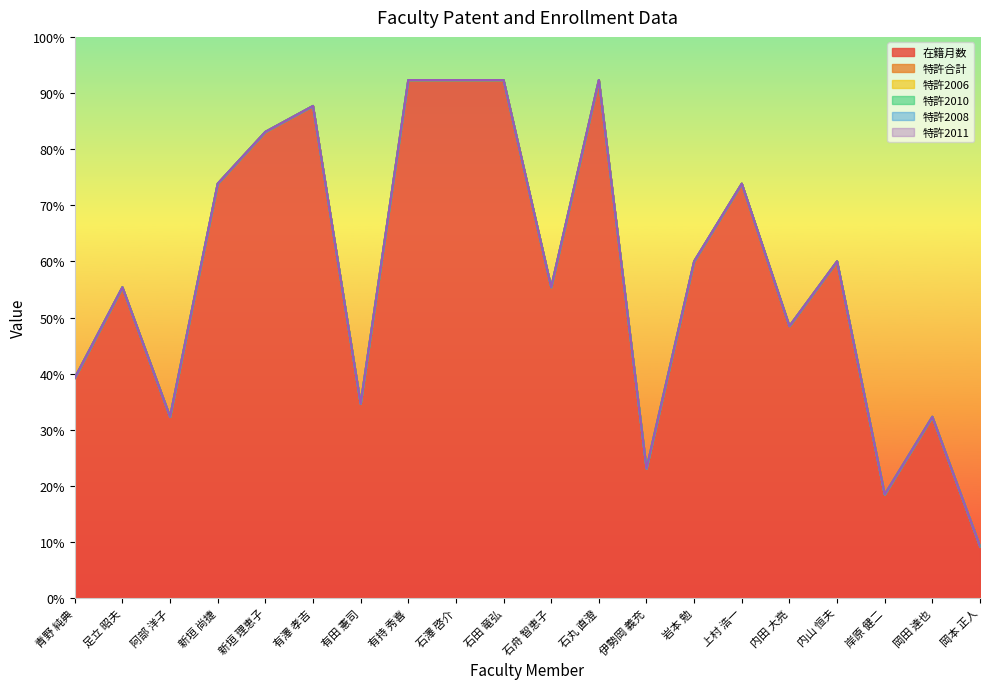

True or false: 在籍月数 and 特許2011 intersect in this chart.

False